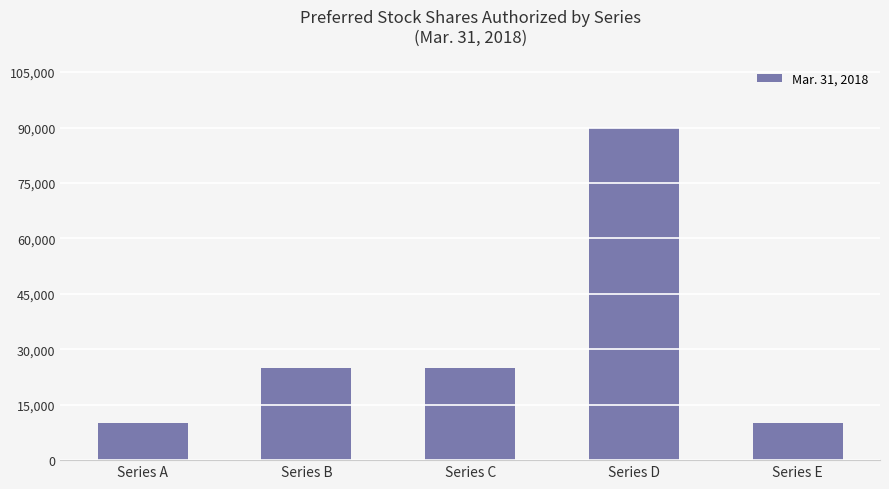

What value does the data have at Series C, to the nearest 50?

25000